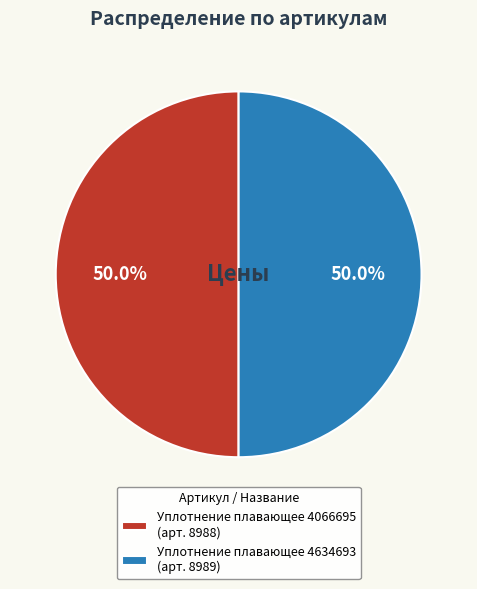

Approximately how many times larger is the value at Уплотнение плавающее 4066695 compared to Уплотнение плавающее 4634693?

1.0